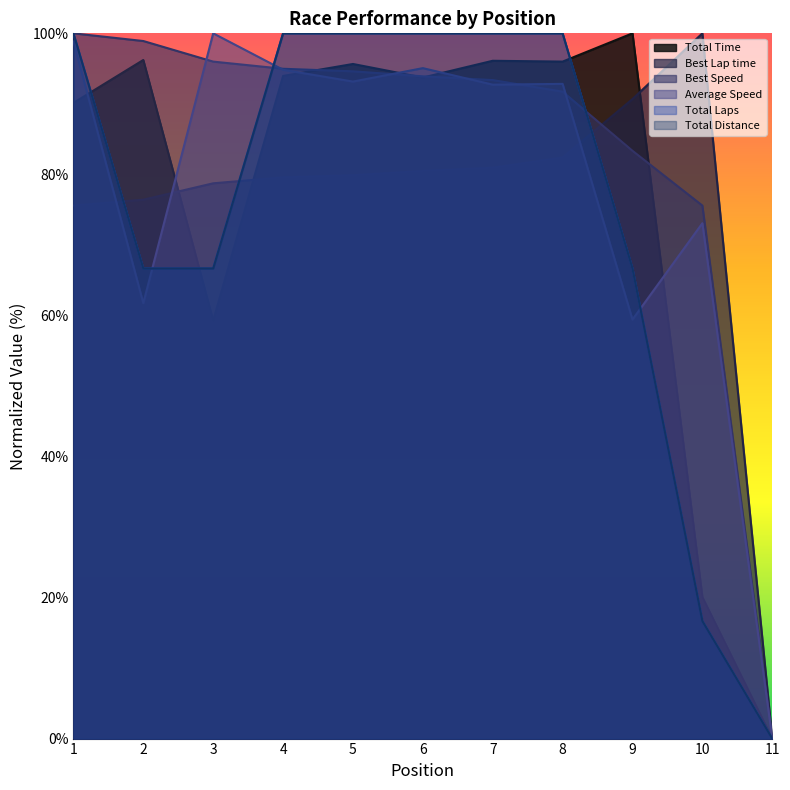

At which category is the sum across all series the highest?

1